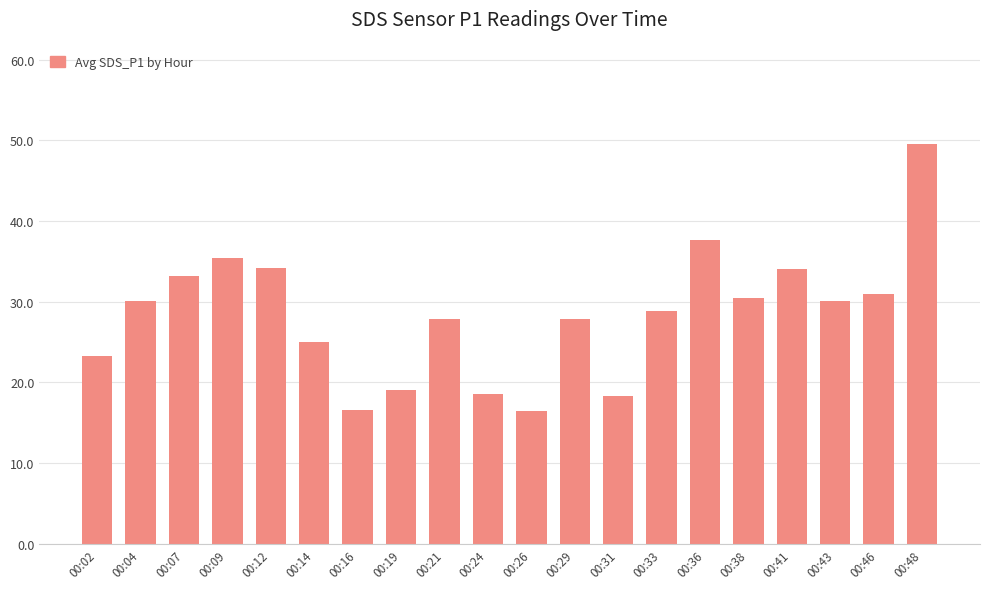

True or false: the data shows 31.9 at 00:31.

False